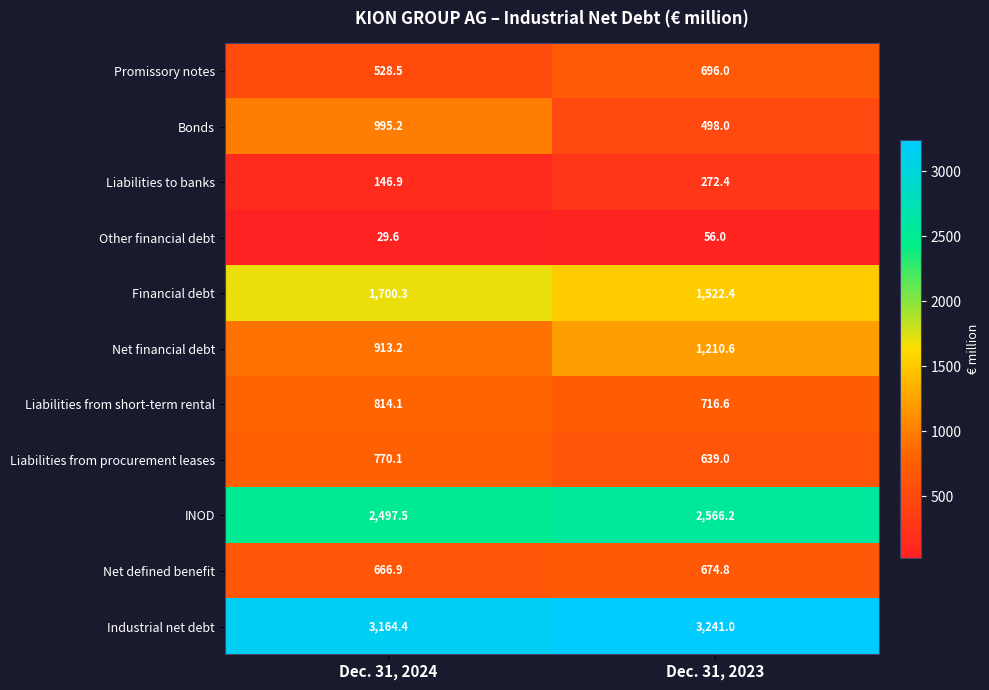

Count the number of categories in the chart.

2